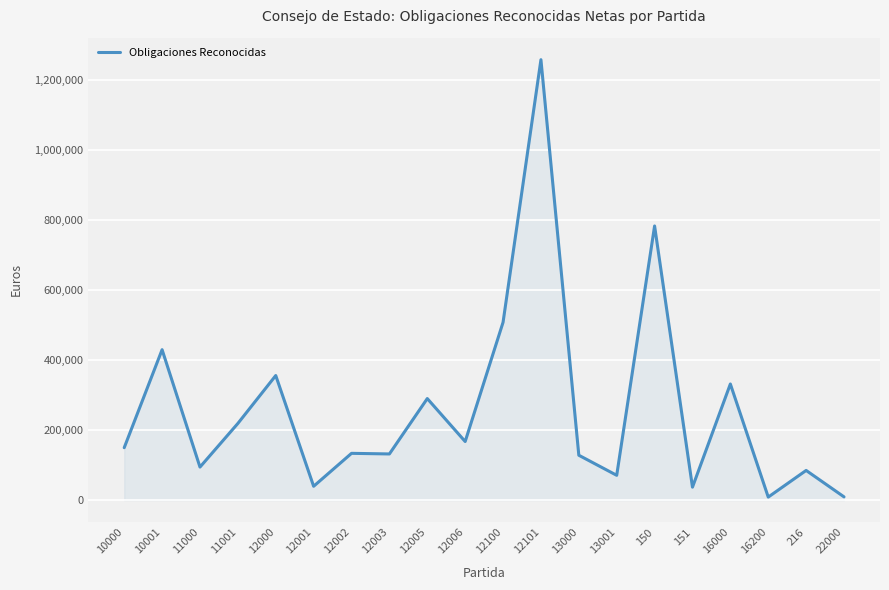

How many distinct data groups are displayed?

1